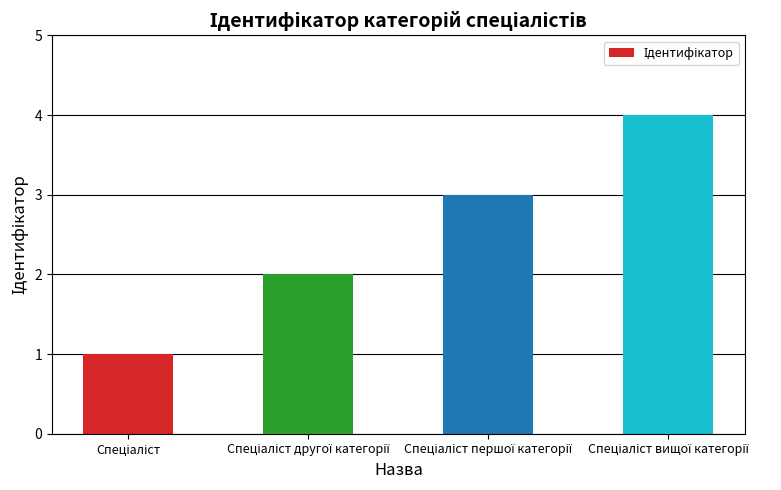

What is the greatest value displayed?

4